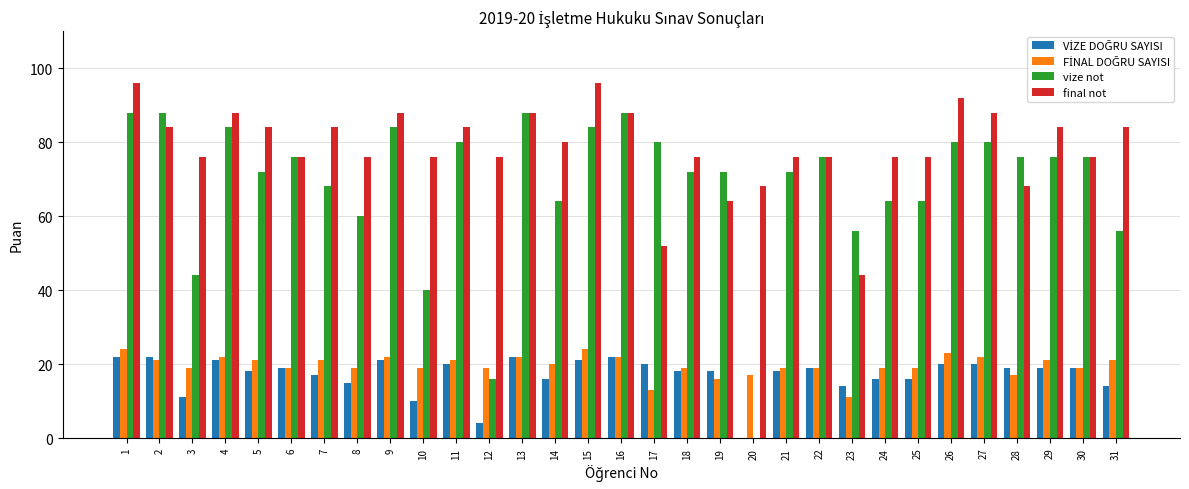

Between 8 and 25, which series saw the biggest shift?

vize not